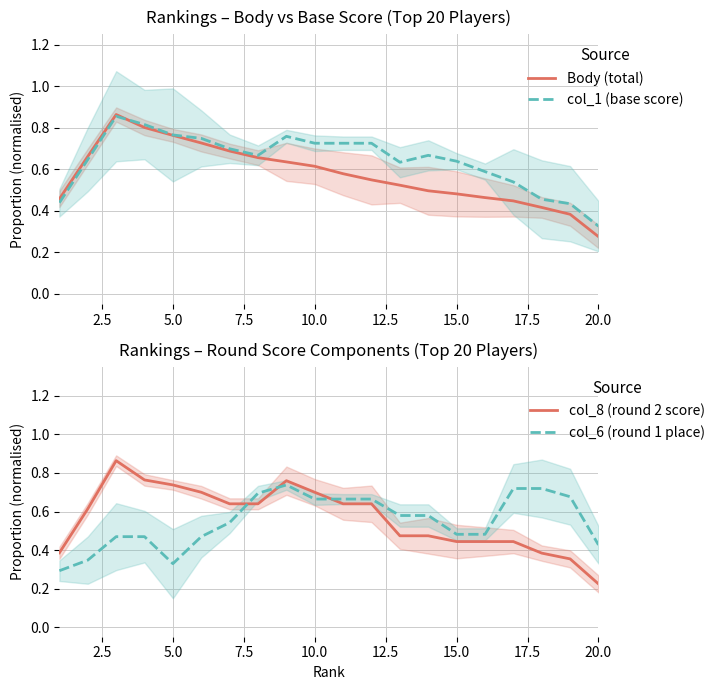

Reading left to right, what are all the values shown in this chart?

Body (total): 0.5	0.7	0.9	0.8	0.8	0.7	0.7	0.7	0.6	0.6	0.6	0.5	0.5	0.5	0.5	0.5	0.4	0.4	0.4	0.3
col_1 (base score): 0.4	0.6	0.9	0.8	0.8	0.7	0.7	0.7	0.8	0.7	0.7	0.7	0.6	0.7	0.6	0.6	0.5	0.5	0.4	0.3
col_8 (round 2 score): 0.4	0.6	0.9	0.8	0.7	0.7	0.6	0.6	0.8	0.7	0.6	0.6	0.5	0.5	0.4	0.4	0.4	0.4	0.4	0.2
col_6 (round 1 place): 0.3	0.3	0.5	0.5	0.3	0.5	0.5	0.7	0.7	0.7	0.7	0.7	0.6	0.6	0.5	0.5	0.7	0.7	0.7	0.4